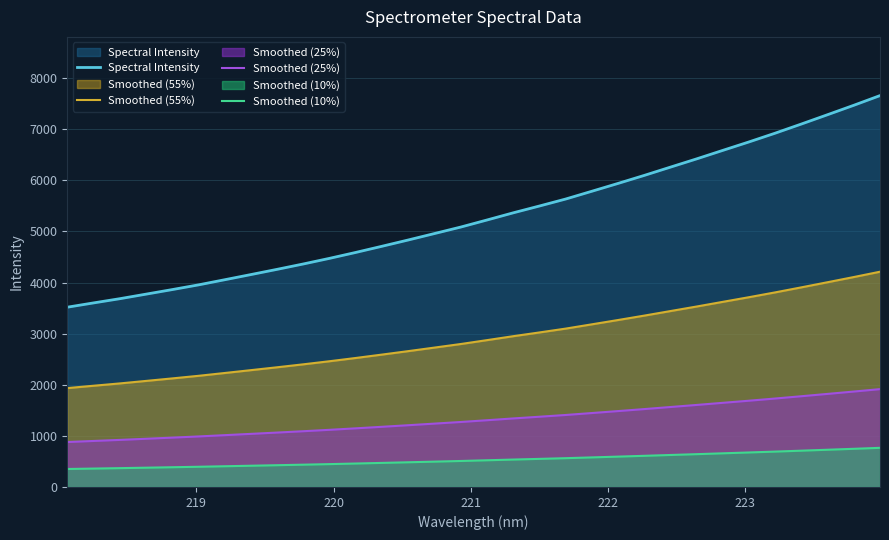

Which series has the largest total across all categories?

Spectral Intensity